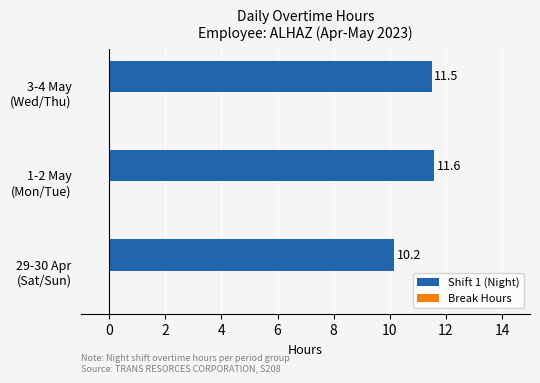

Reading bottom to top, transcribe all the data shown in this chart.

10.2	11.6	11.5